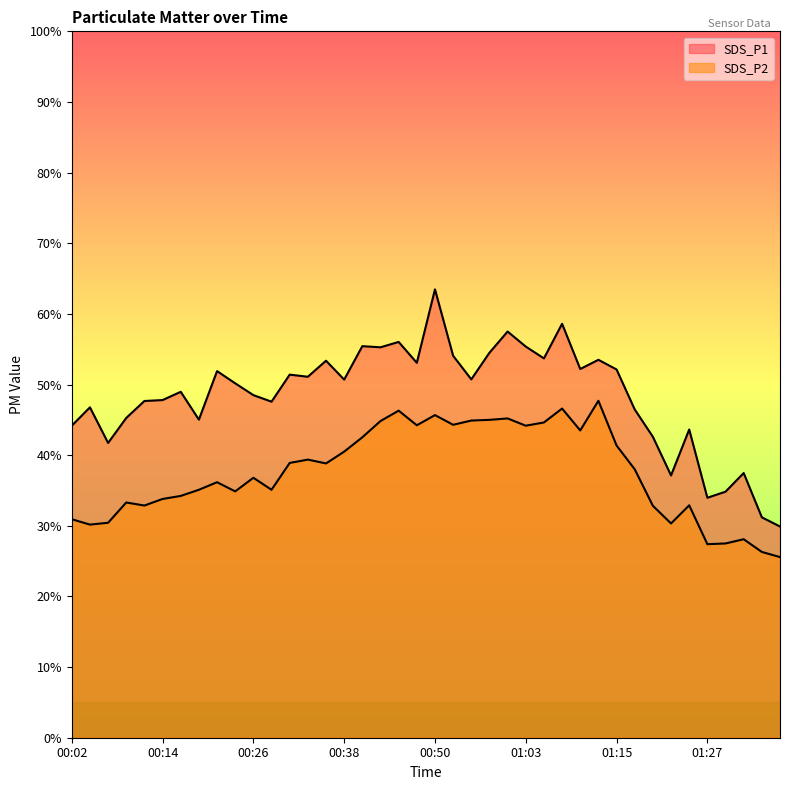

In SDS_P2, how many points are higher than both neighbors (excluding endpoints)?

11